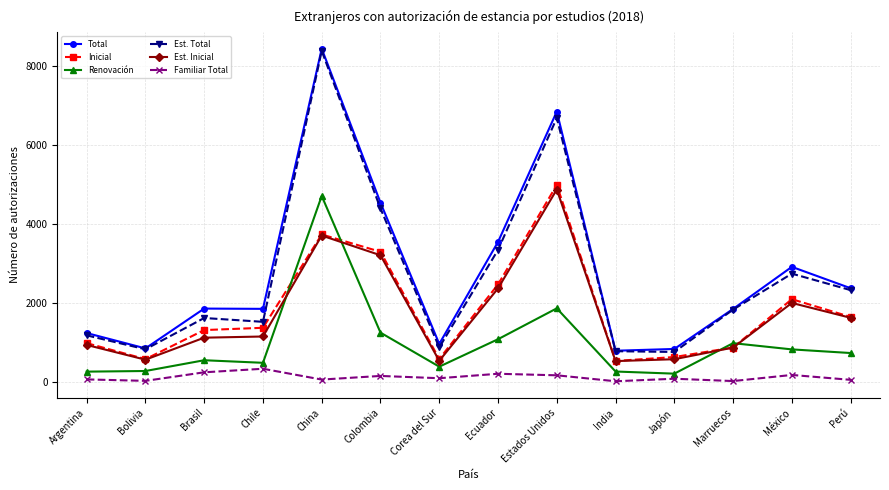

What is the sum of all Familiar Total values?

1630